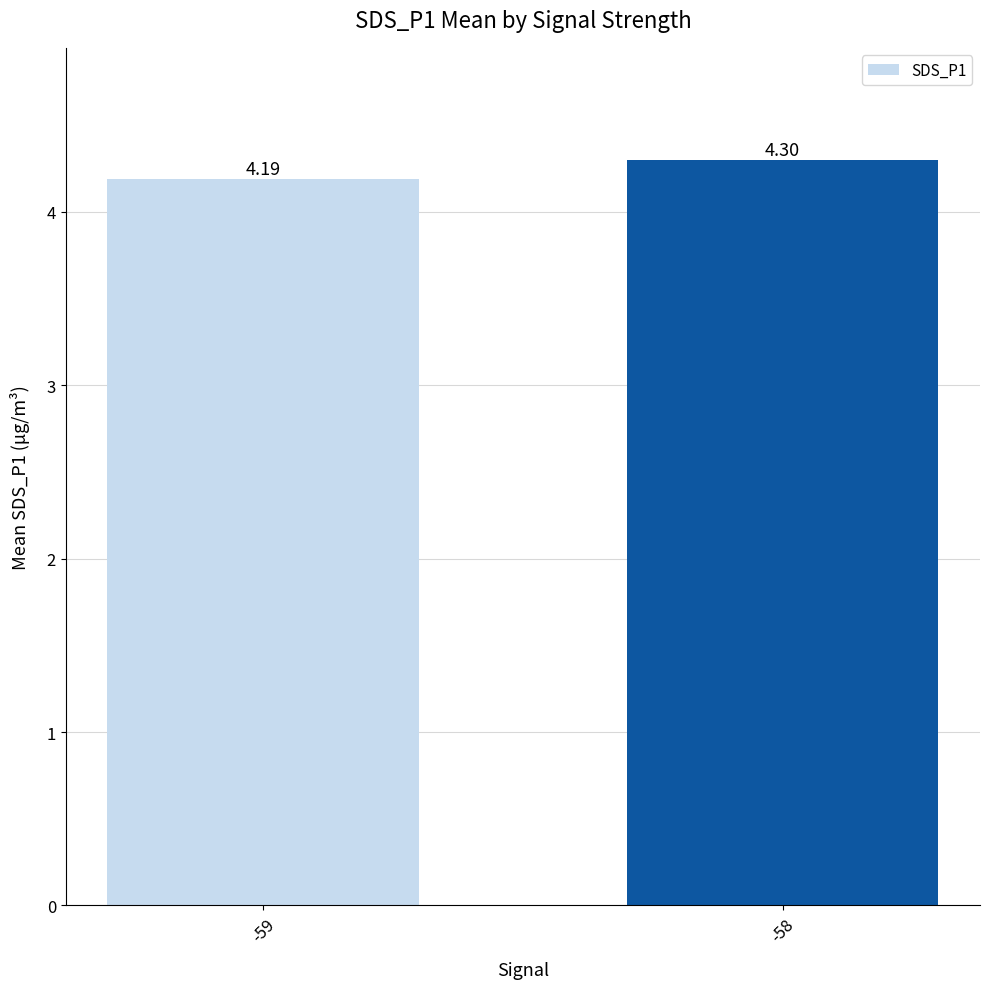

The chart shows a value of 6.2 at -58. True or false?

False